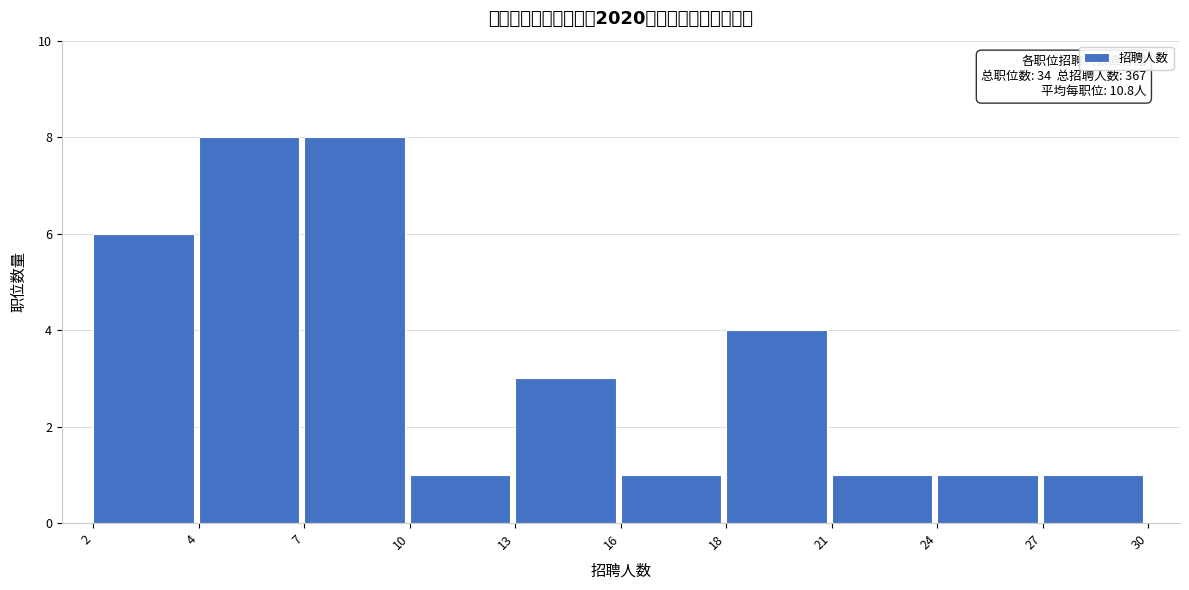

Reading left to right, transcribe all the data shown in this chart.

6	8	8	1	3	1	4	1	1	1